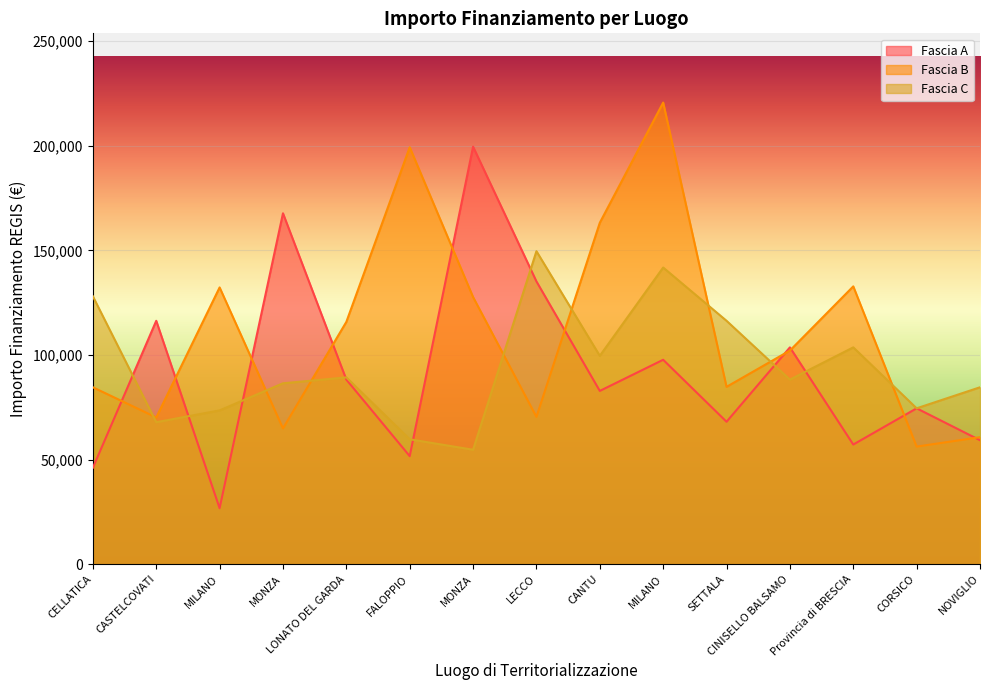

Read the Fascia C value at CASTELCOVATI.

67843.7